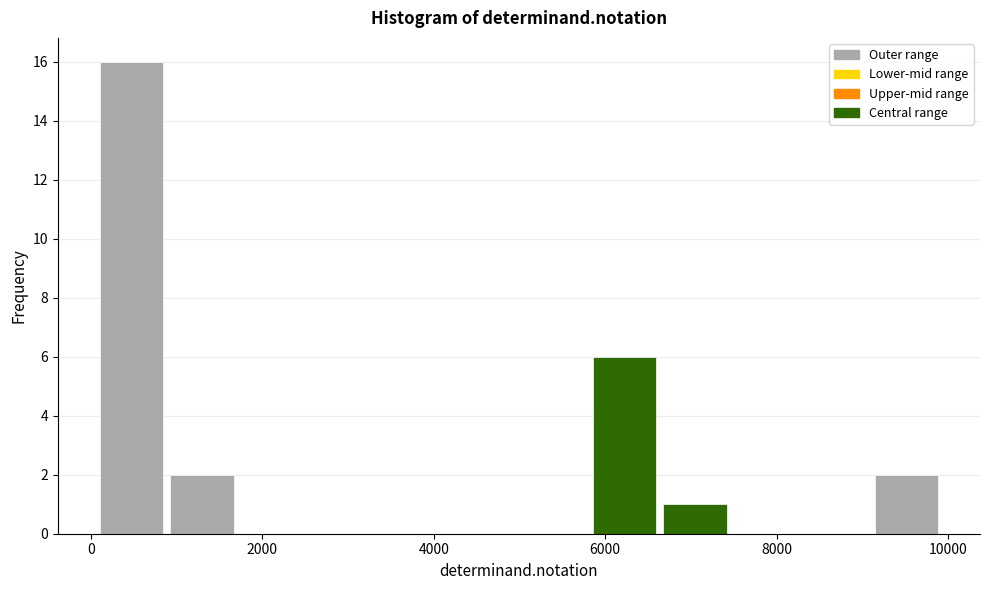

Which range on the x-axis has the tallest bar?

0 to 800